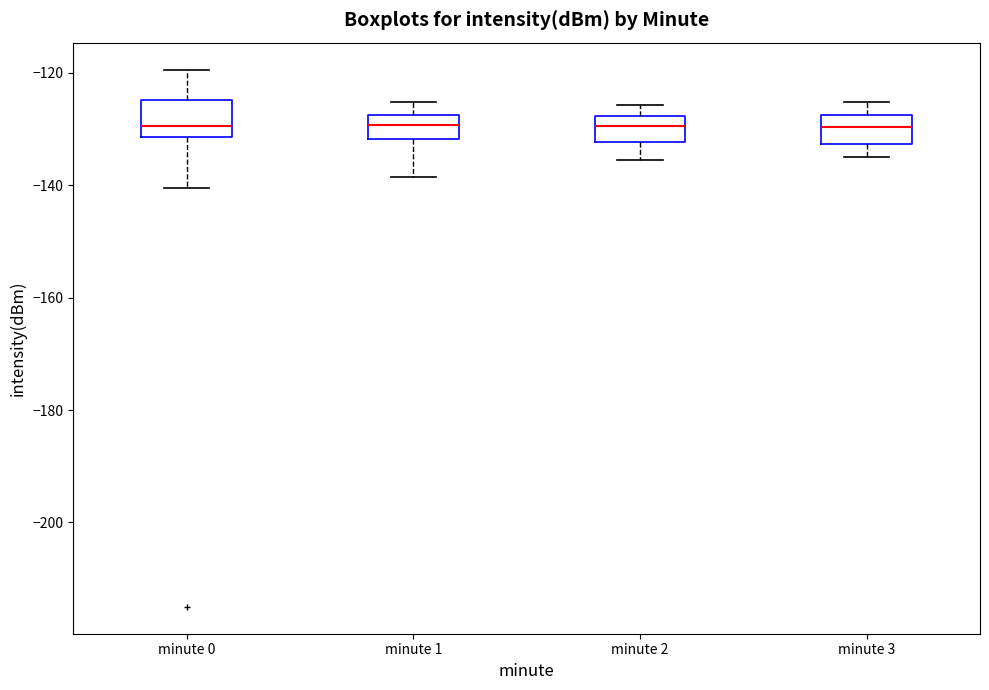

Reading left to right, read every box against the y-axis: the position of its median line, the range the box covers, and the ends of its whiskers. The values are not printed on the chart, so give them approximately, as read against the axis.

minute 0: median -130, box -132 to -124, whiskers -140 to -120
minute 1: median -130, box -132 to -128, whiskers -138 to -126
minute 2: median -130, box -132 to -128, whiskers -136 to -126
minute 3: median -130, box -132 to -128, whiskers -134 to -126